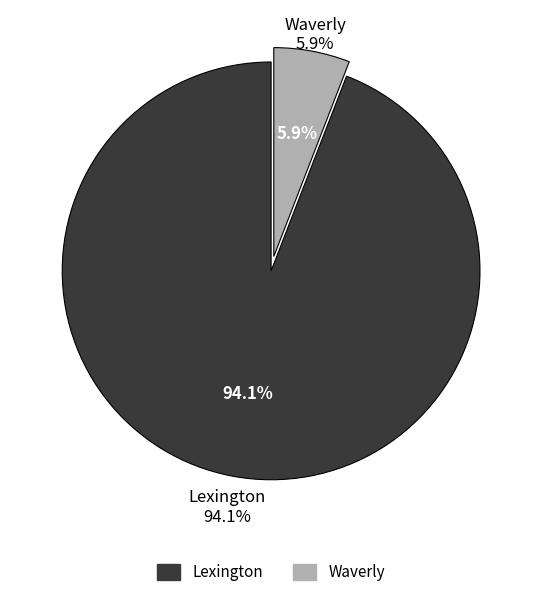

Which has a higher value, Lexington or Waverly?

Lexington